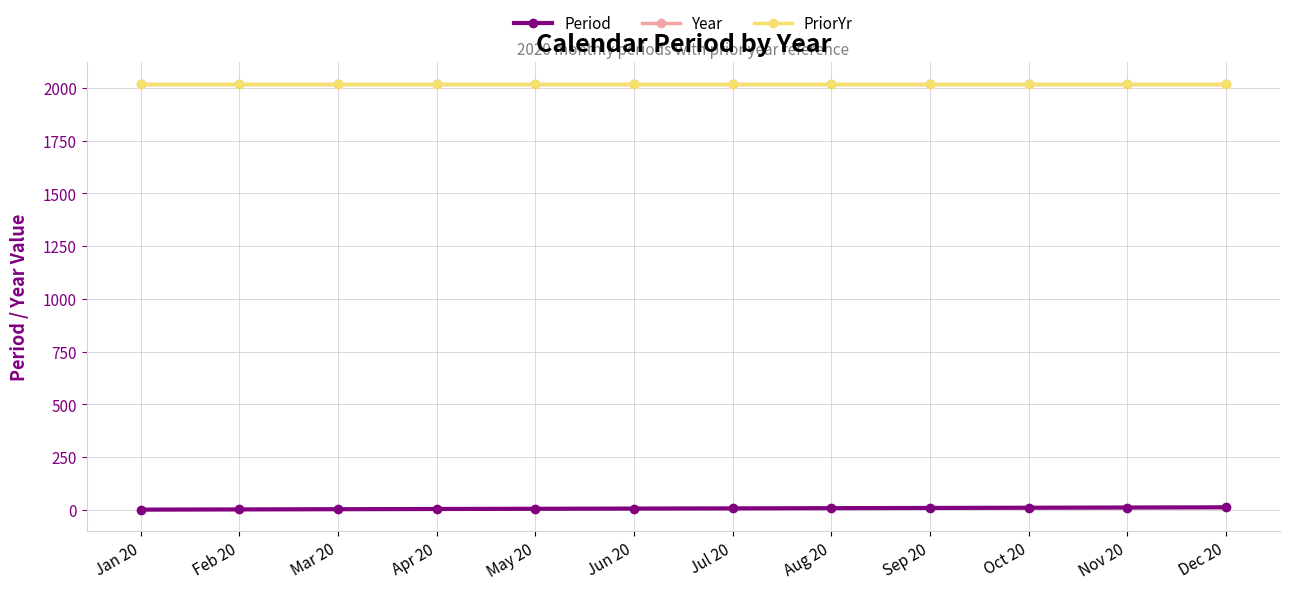

True or false: Period and PriorYr intersect in this chart.

False